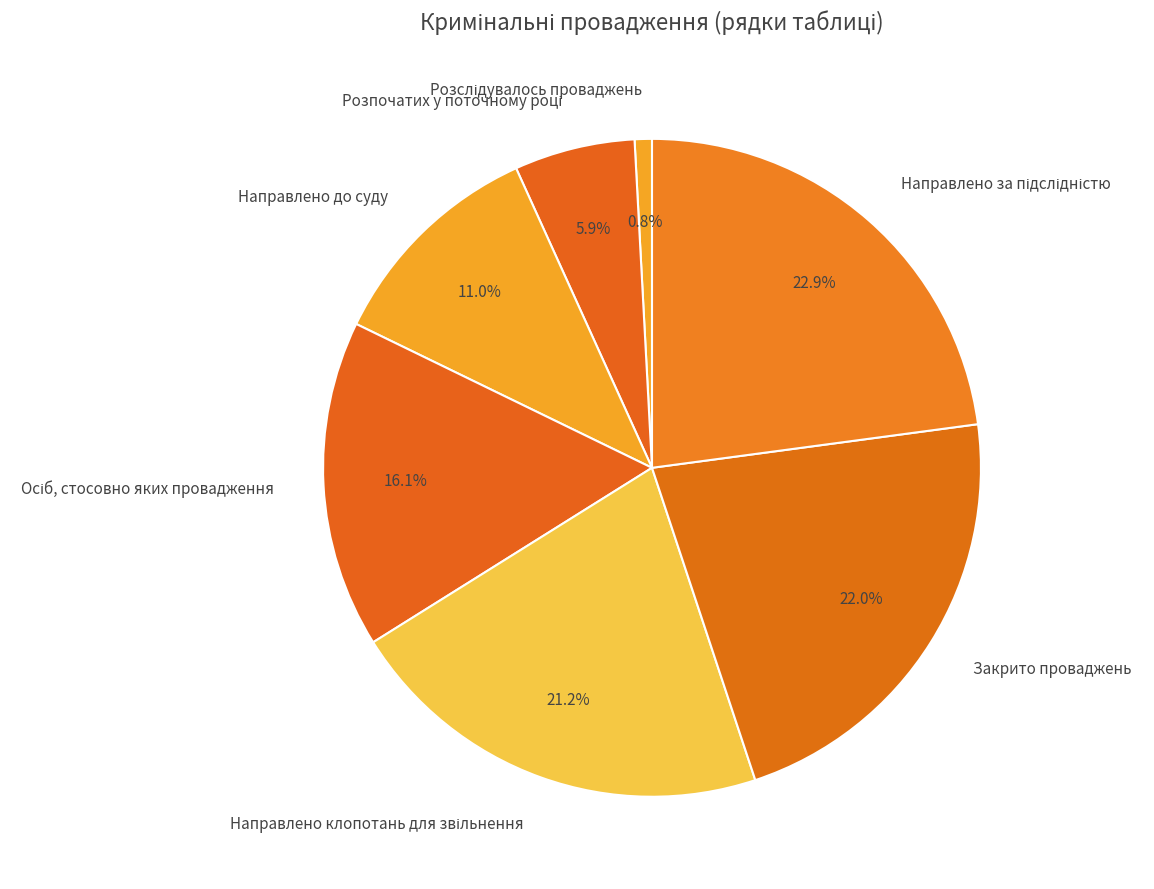

Does Направлено до суду account for over 50% of the chart?

No